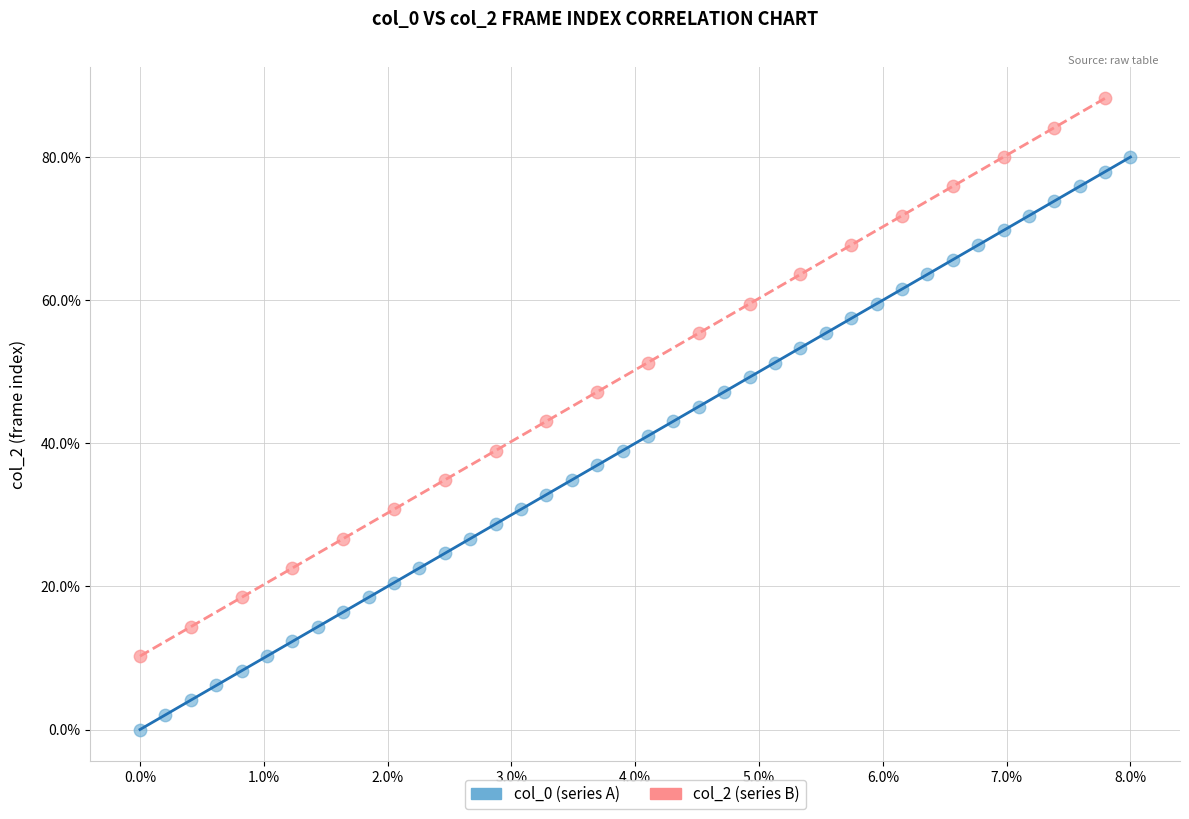

Which series reaches the maximum Y coordinate?

col_2 (series B)